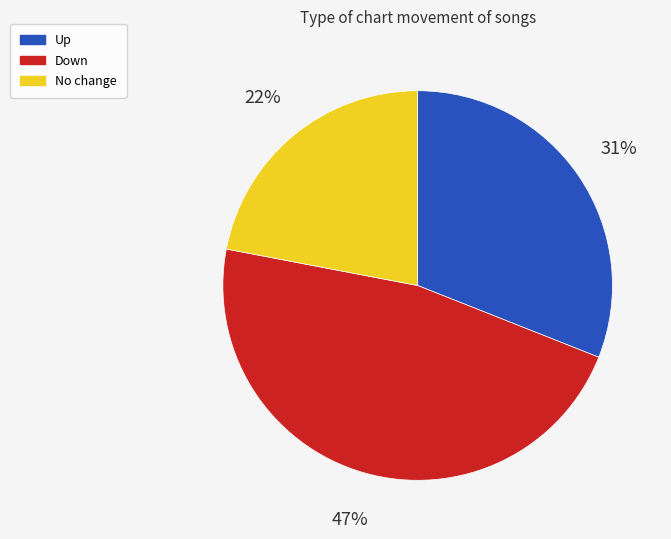

Is there any slice that represents more than half of the pie?

No